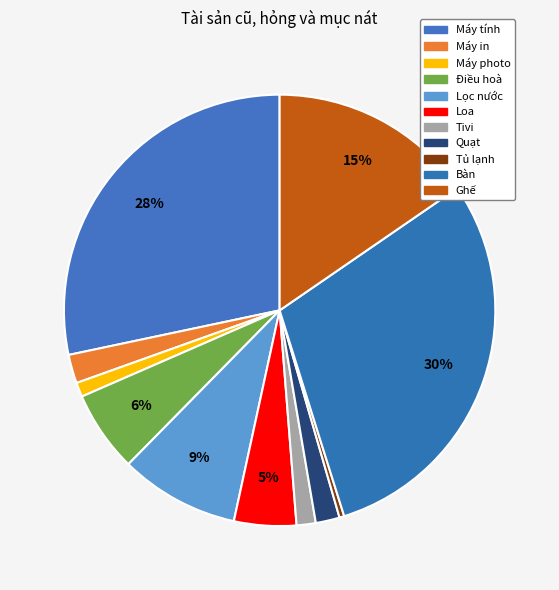

To the nearest percent, what percentage of the pie is Loa?

5%